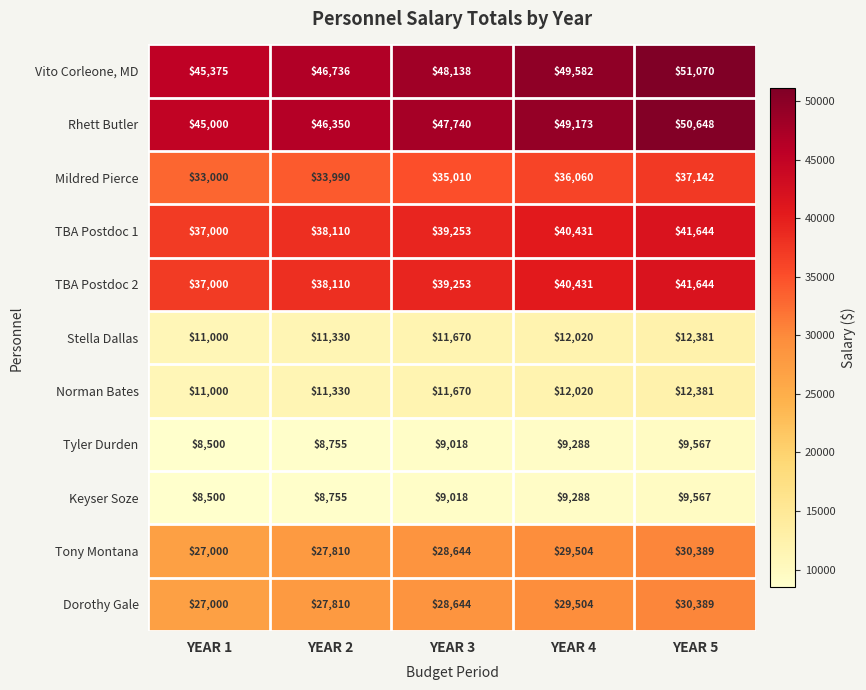

What is the total value across all series at YEAR 5?

326822